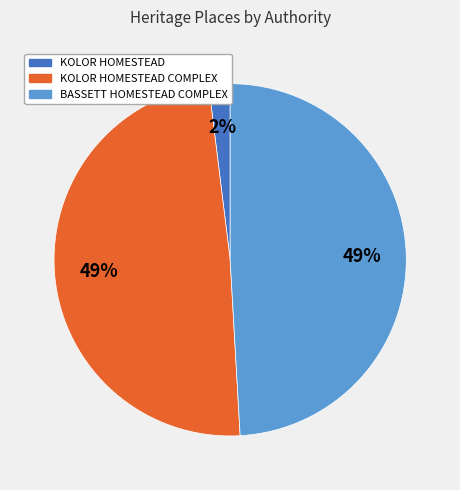

To the nearest percent, what is the average slice percentage?

33%